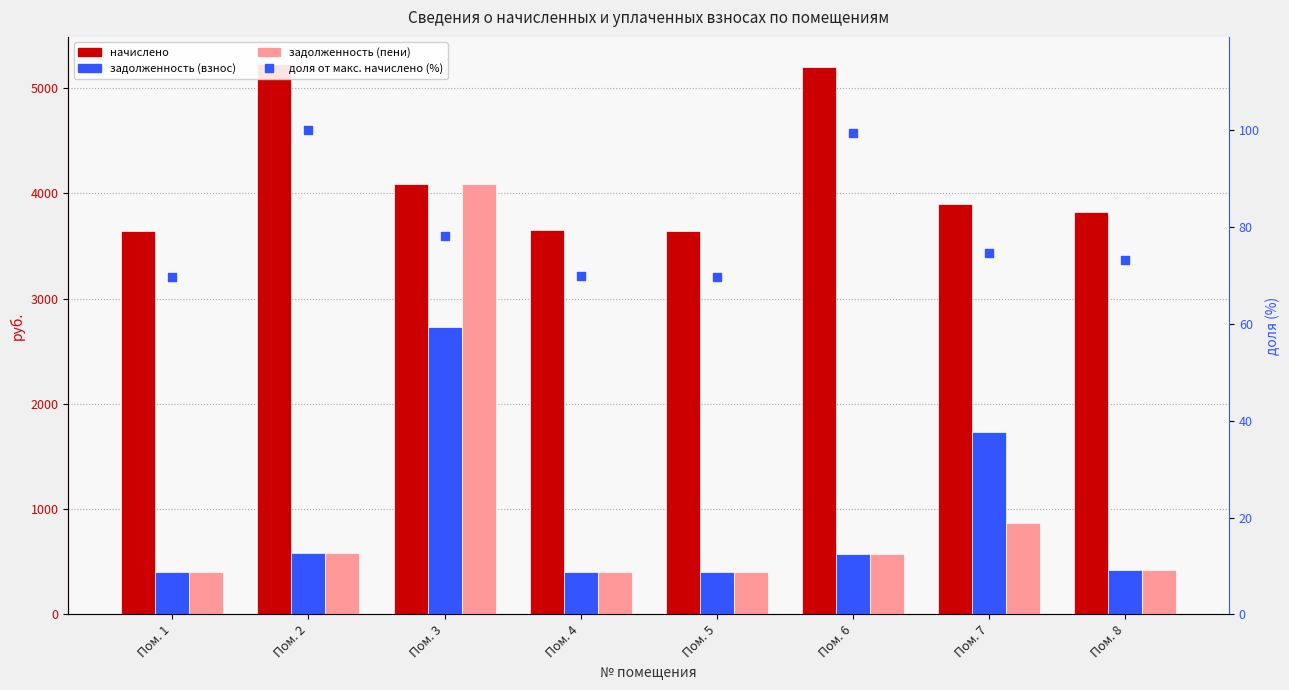

Which series reaches the minimum Y coordinate?

доля от макс. начислено (%)